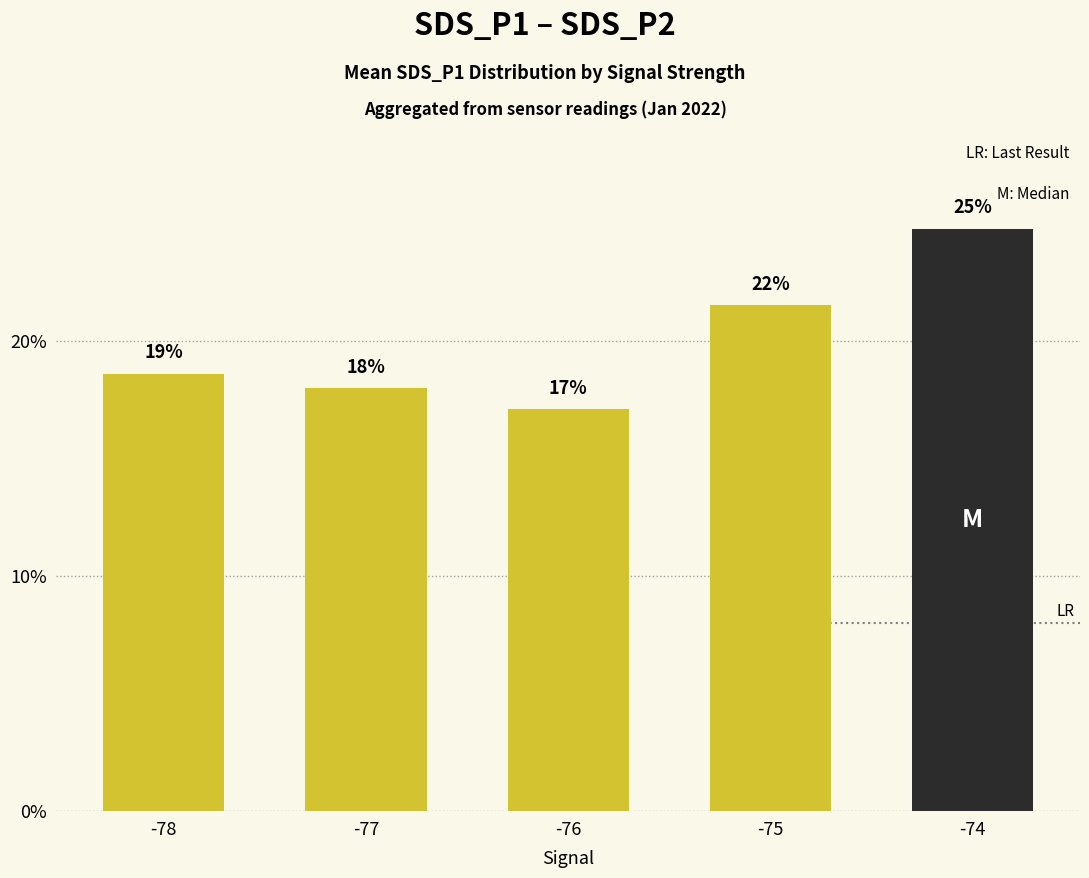

Rank the categories by value from lowest to highest.

-76, -77, -78, -75, -74